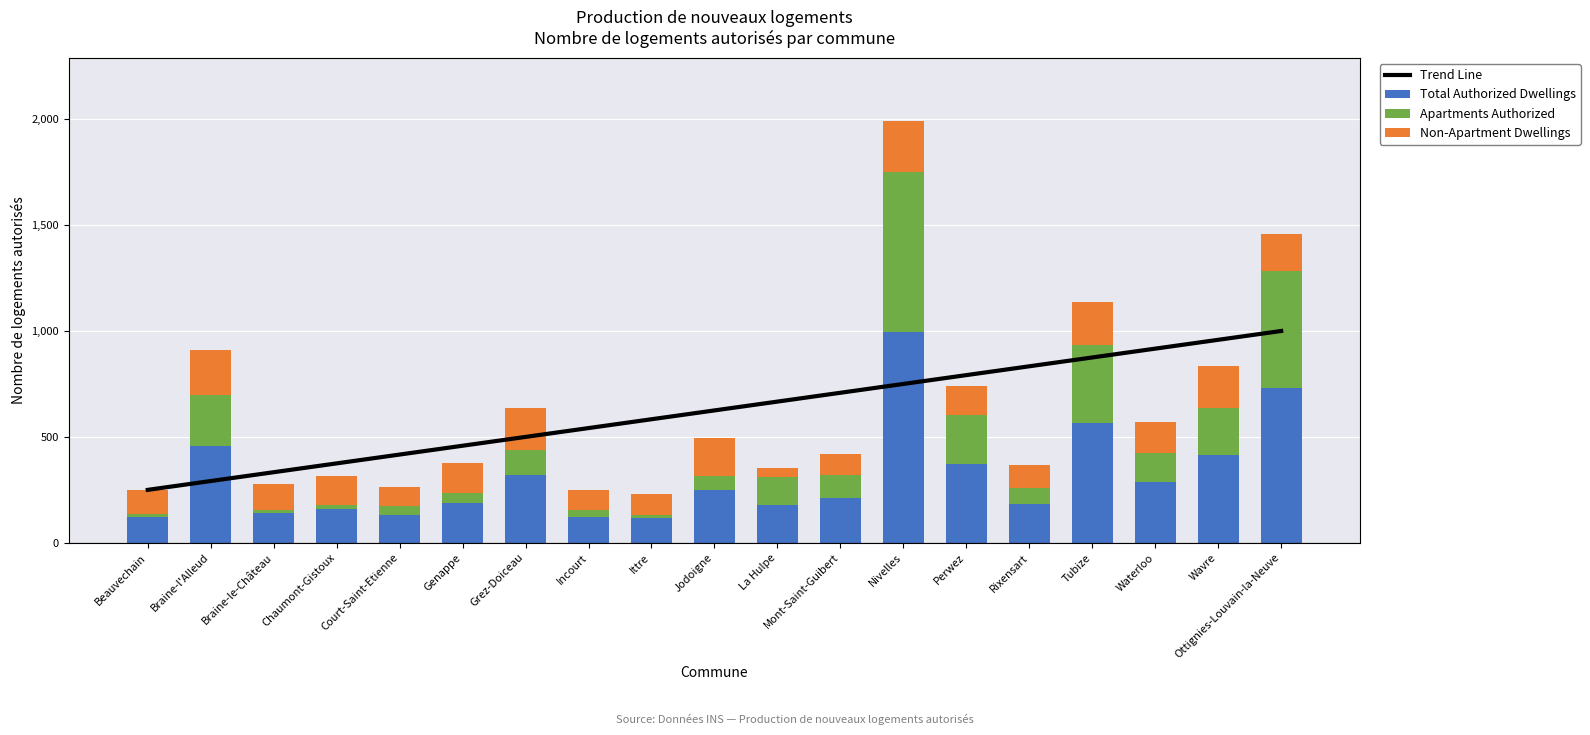

What is the total value across all series at Beauvechain?

497.8